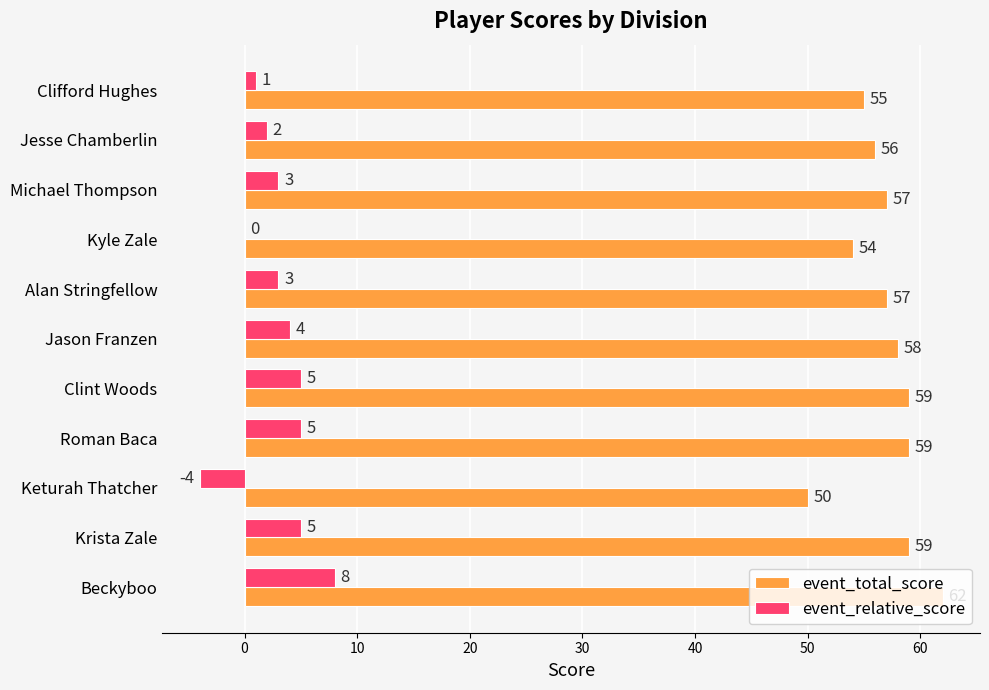

Which category has the highest value across all series?

Beckyboo